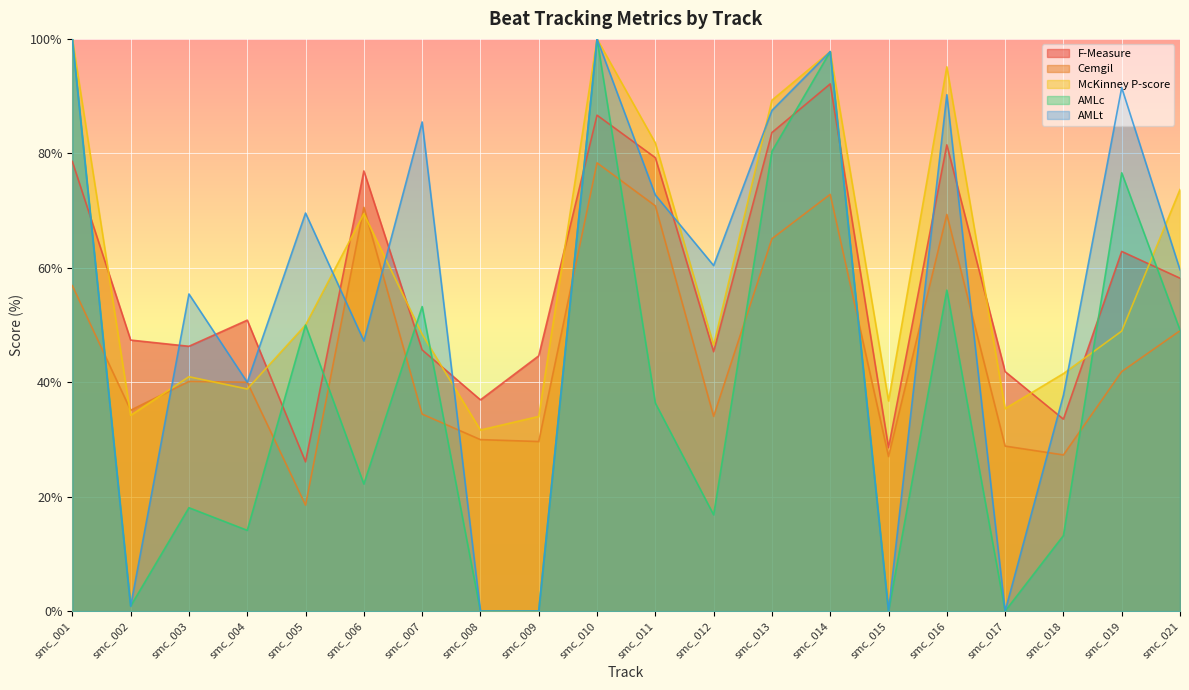

True or false: AMLt has a value of 20.3 at smc_019.

False